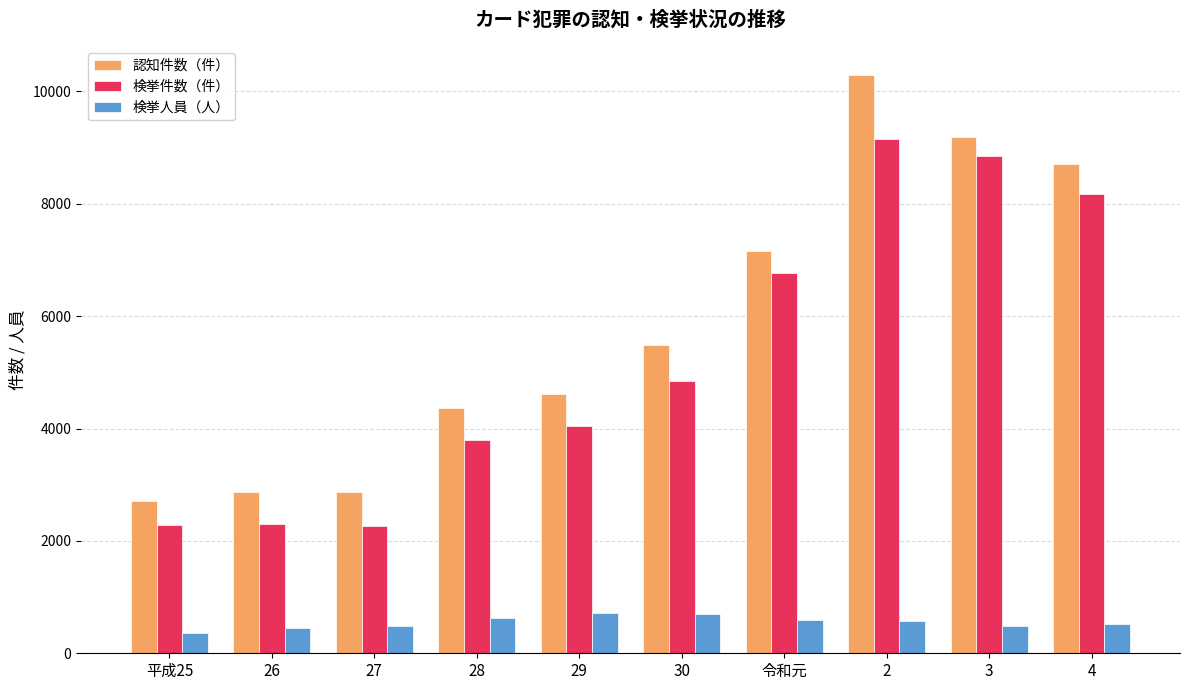

The value of 検挙件数（件） at 29 is 1348. True or false?

False